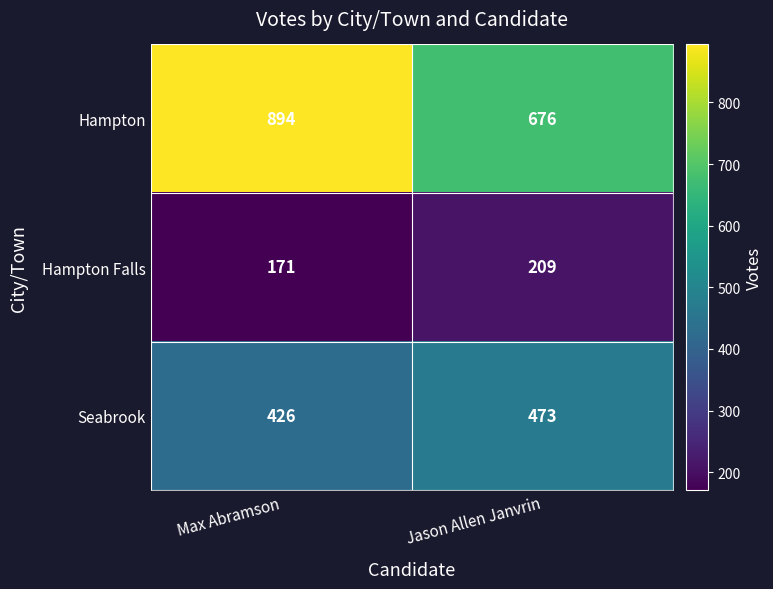

What is the spread (max minus min) of values at Jason Allen Janvrin?

467